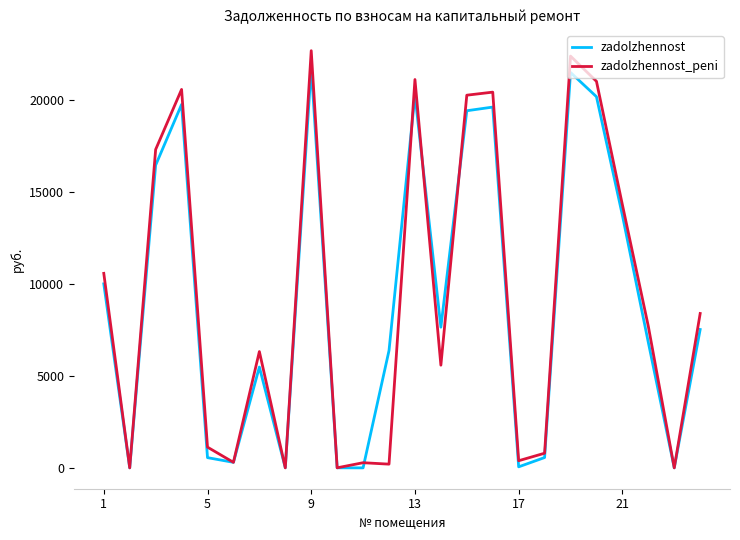

Which series has the widest spread of values?

zadolzhennost_peni